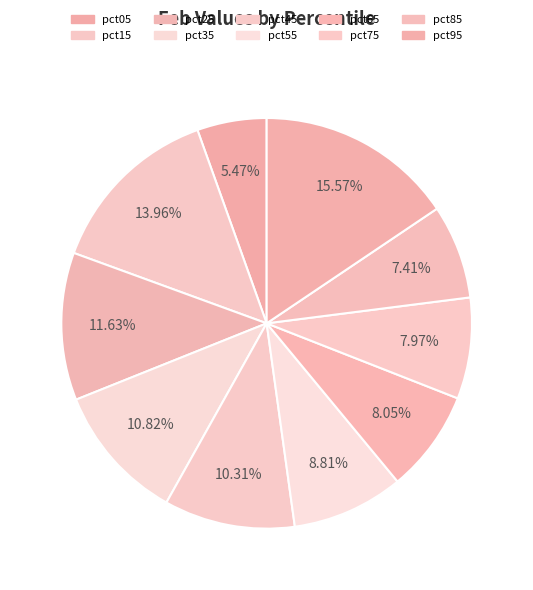

How many segments does this pie chart have?

10